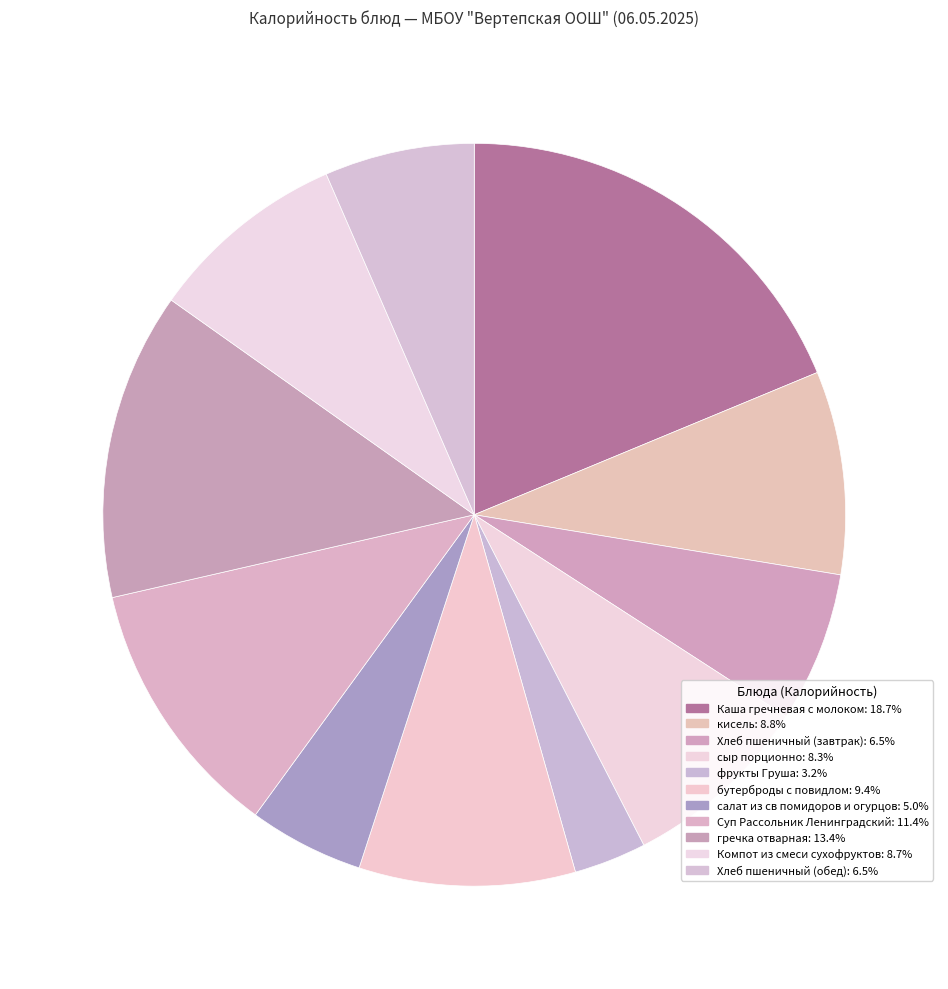

How many slices are in this pie chart?

11